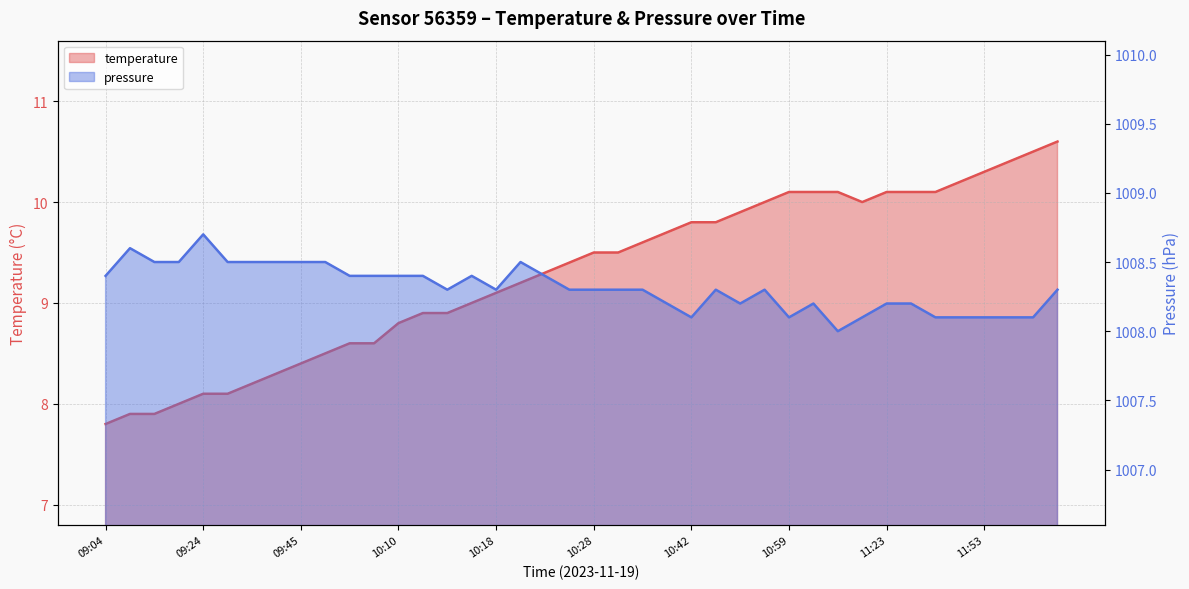

Which has a higher value, 10:37 or 09:45?

10:37